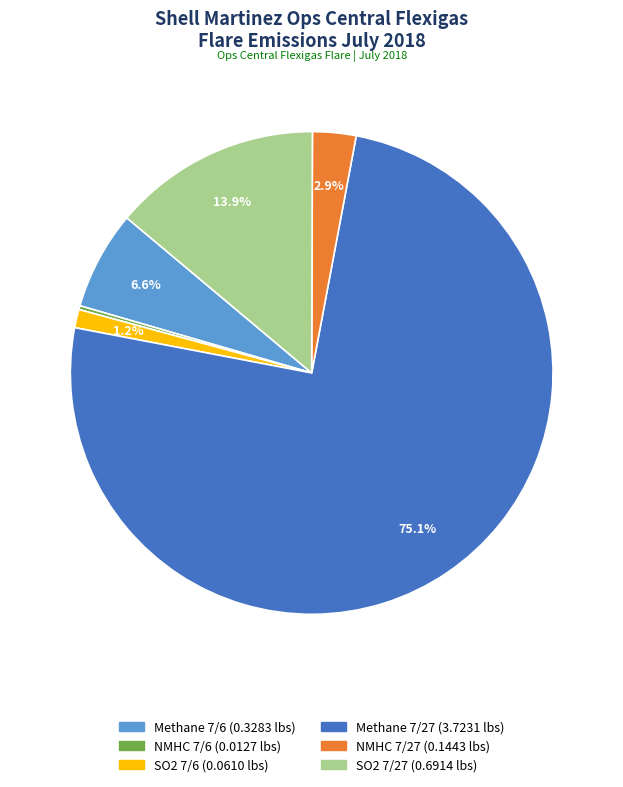

Does any single category account for the majority?

Yes